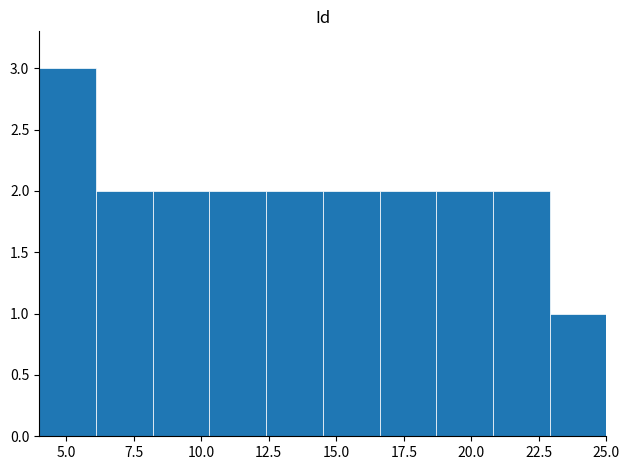

Reading left to right, transcribe this chart: for each bar, give the range it covers on the x-axis and its height. Neither the bar edges nor the heights are printed on the chart, so give them approximately, as read against the axes.

4.0 to 6.1: 3
6.1 to 8.2: 2
8.2 to 10.3: 2
10.3 to 12.4: 2
12.4 to 14.5: 2
14.5 to 16.6: 2
16.6 to 18.7: 2
18.7 to 20.8: 2
20.8 to 22.9: 2
22.9 to 25.0: 1